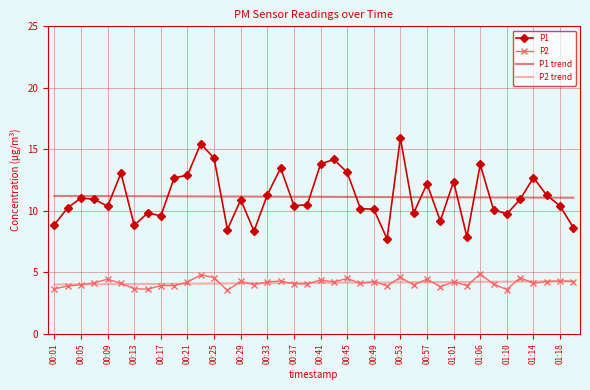

True or false: P1 trend and P2 intersect in this chart.

False